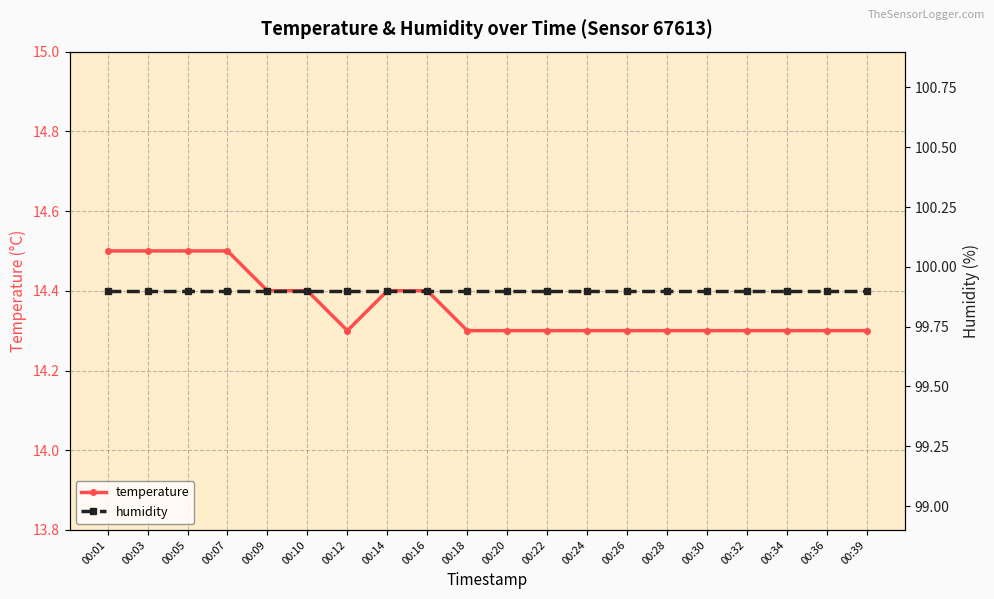

At which category is the sum across all series the highest?

00:01